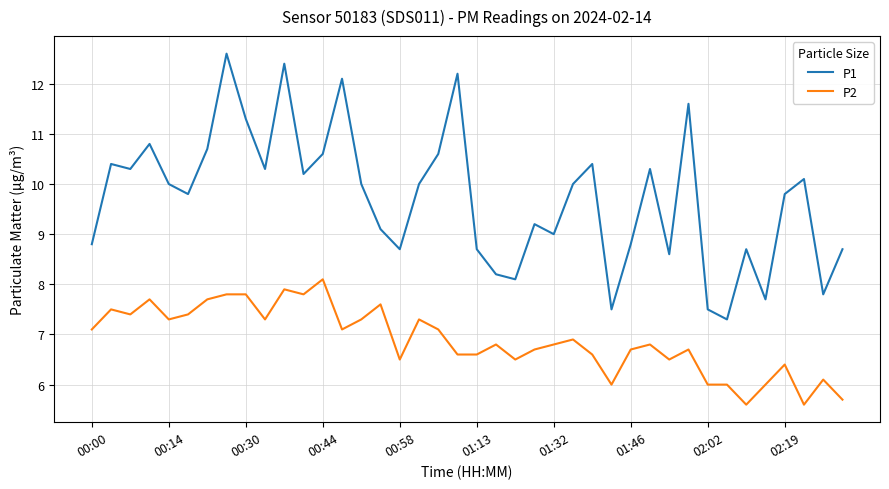

True or false: P1 has more than 0 interior local peaks.

True